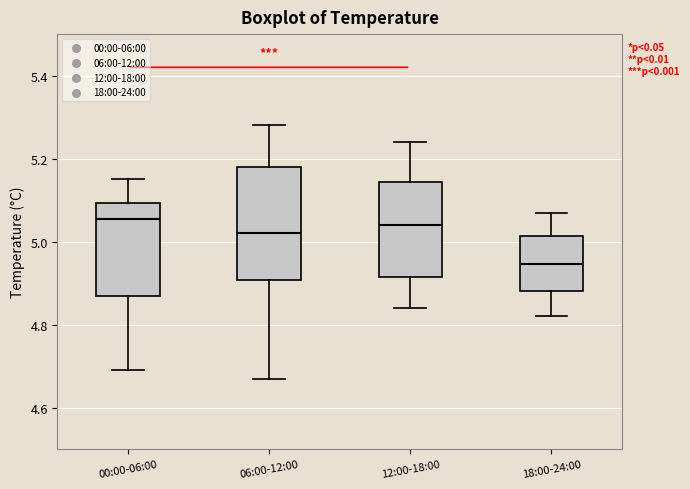

Where does the upper whisker of the box for 00:00-06:00 end on the y-axis? The values are not printed on the chart, so give them approximately, as read against the axis.

5.16